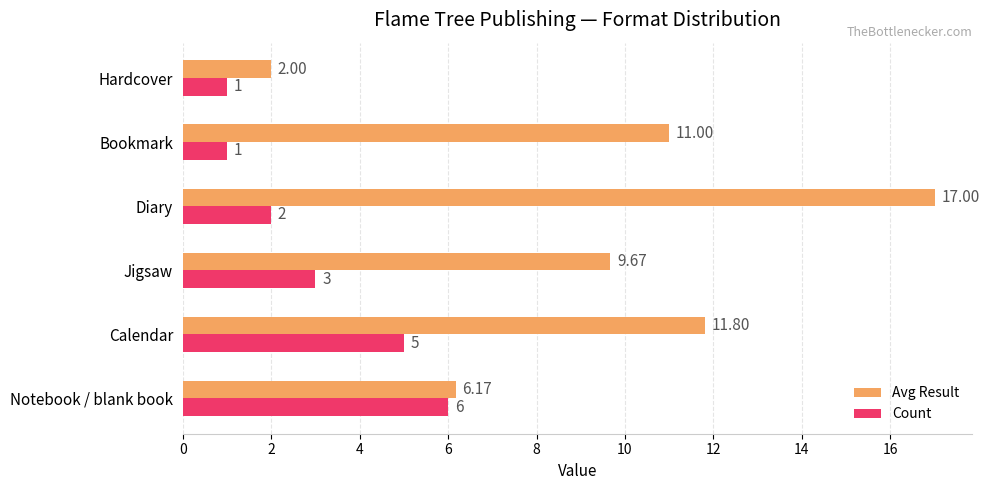

At how many categories does at least one series exceed 8?

4